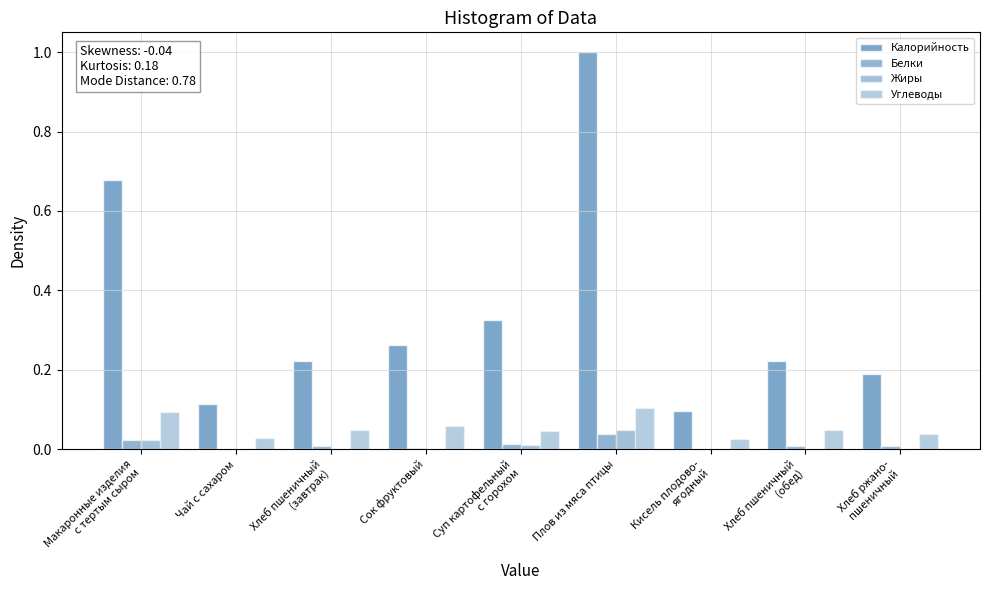

The value of Белки at Суп картофельный
с горохом is 0.0. True or false?

False